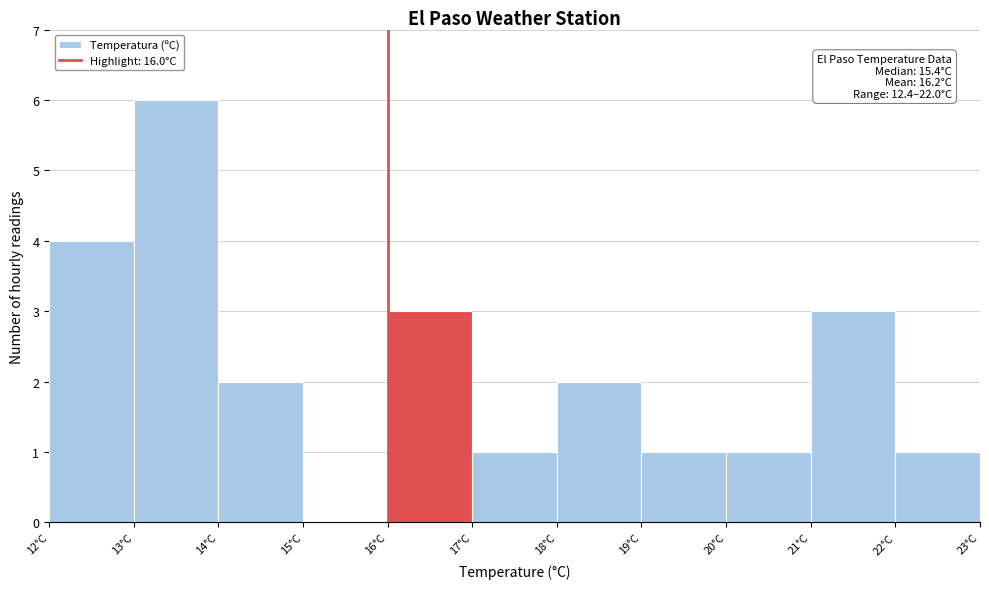

Over which range of the x-axis is the bar tallest?

13 to 14